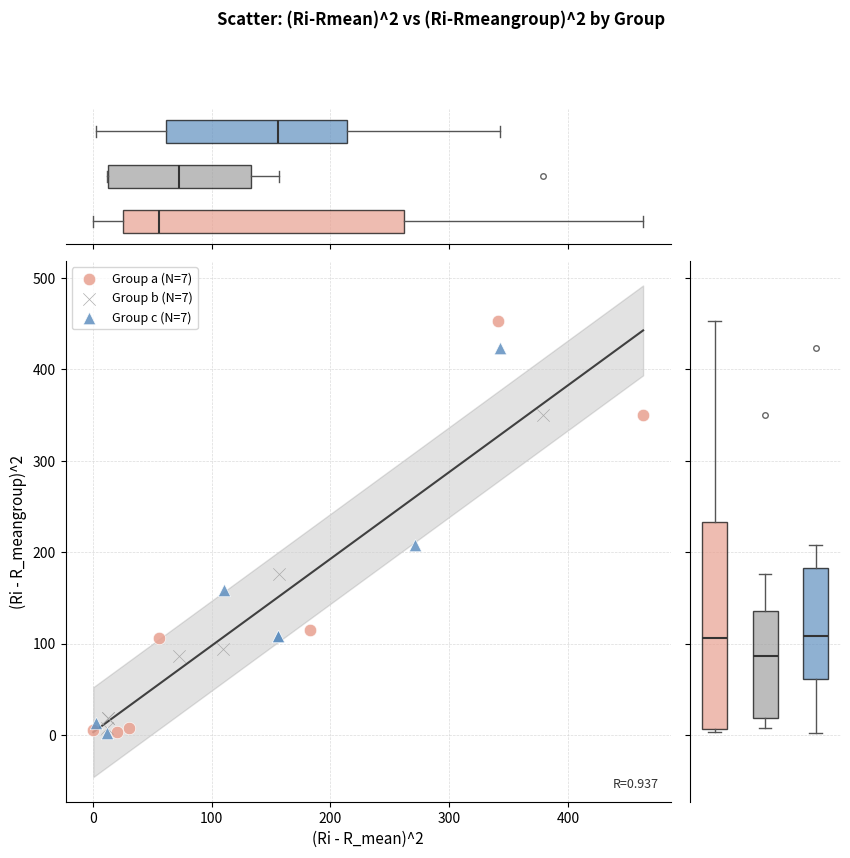

Which series has the widest spread of Y values?

Group a (N=7)